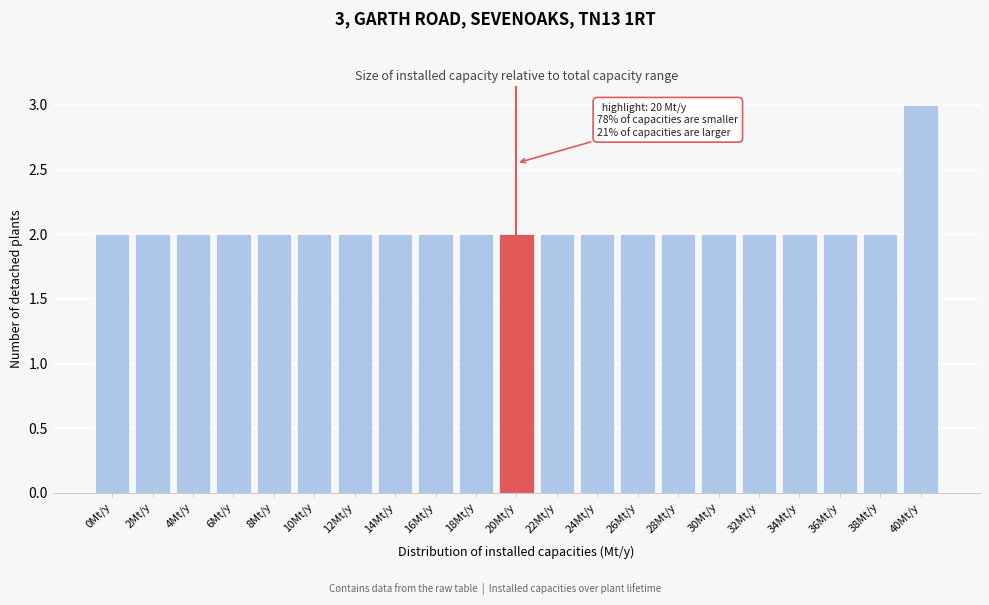

Reading left to right, transcribe all the data shown in this chart.

0Mt/y=2	2Mt/y=2	4Mt/y=2	6Mt/y=2	8Mt/y=2	10Mt/y=2	12Mt/y=2	14Mt/y=2	16Mt/y=2	18Mt/y=2	20Mt/y=2	22Mt/y=2	24Mt/y=2	26Mt/y=2	28Mt/y=2	30Mt/y=2	32Mt/y=2	34Mt/y=2	36Mt/y=2	38Mt/y=2	40Mt/y=3